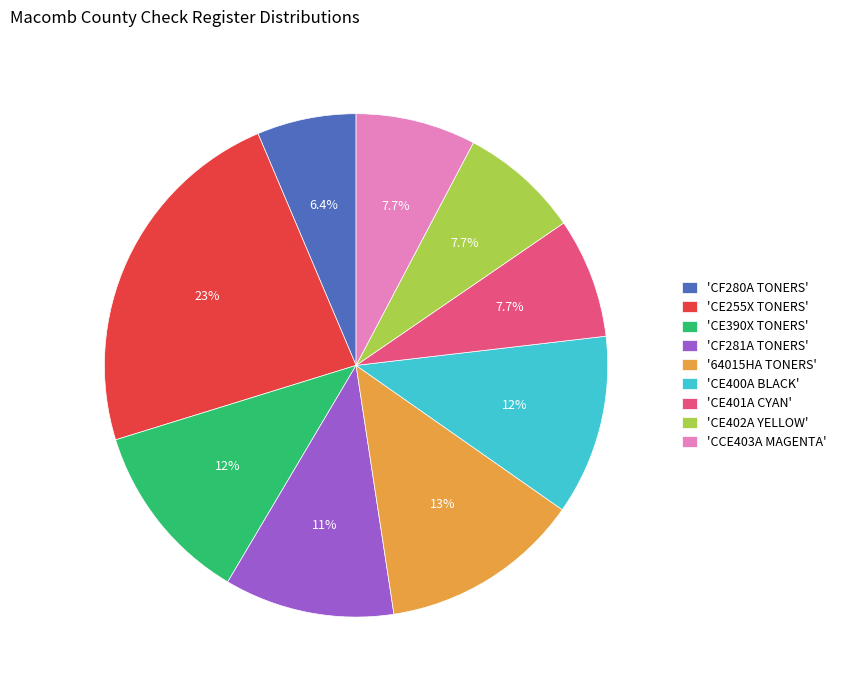

Is the sum of 'CE401A CYAN' and 'CE402A YELLOW' greater than half?

No